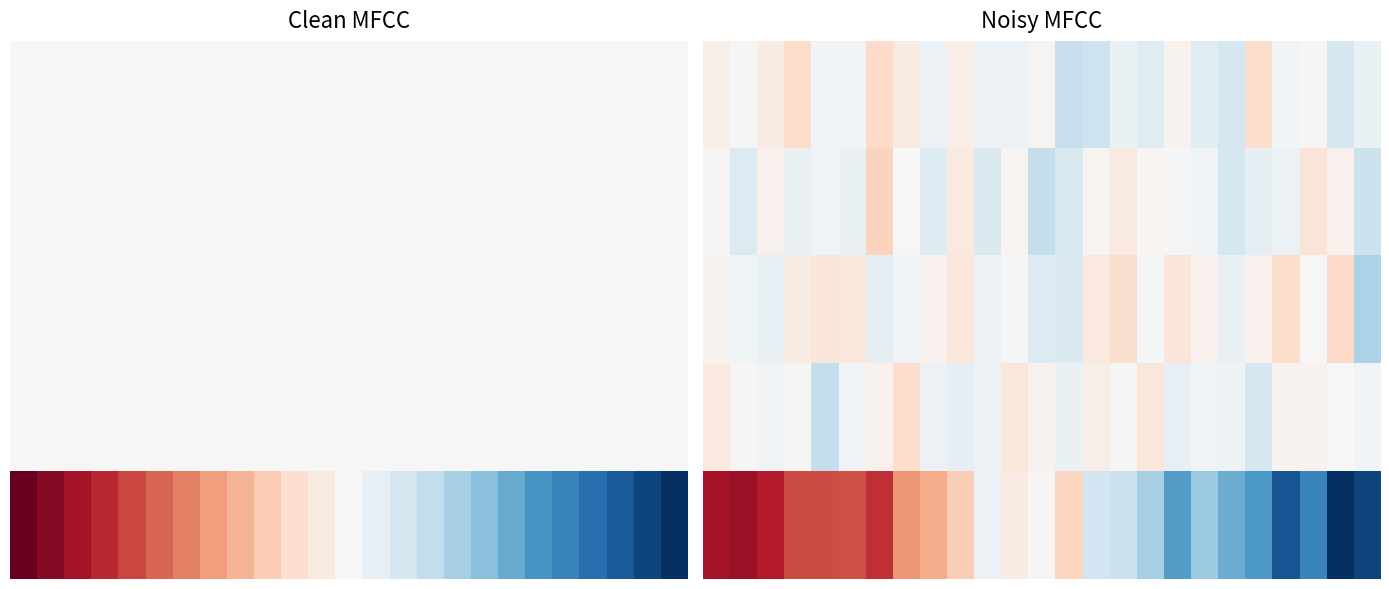

What is the total value across all series at 17?

-0.5